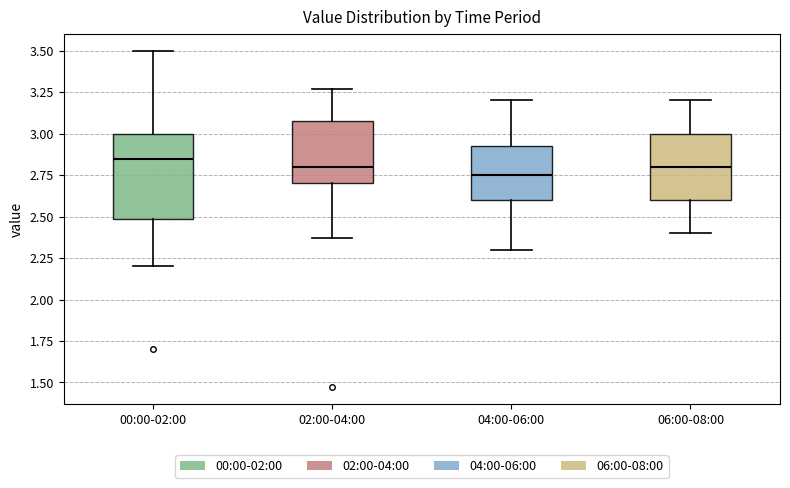

Reading left to right, transcribe this box plot: for each box, give where its median line is, the range the box spans, and where its two whiskers end, as read against the y-axis. The values are not printed on the chart, so give them approximately, as read against the axis.

00:00-02:00: median 2.85, box 2.50 to 3.00, whiskers 2.20 to 3.50
02:00-04:00: median 2.80, box 2.70 to 3.10, whiskers 2.35 to 3.25
04:00-06:00: median 2.75, box 2.60 to 2.95, whiskers 2.30 to 3.20
06:00-08:00: median 2.80, box 2.60 to 3.00, whiskers 2.40 to 3.20